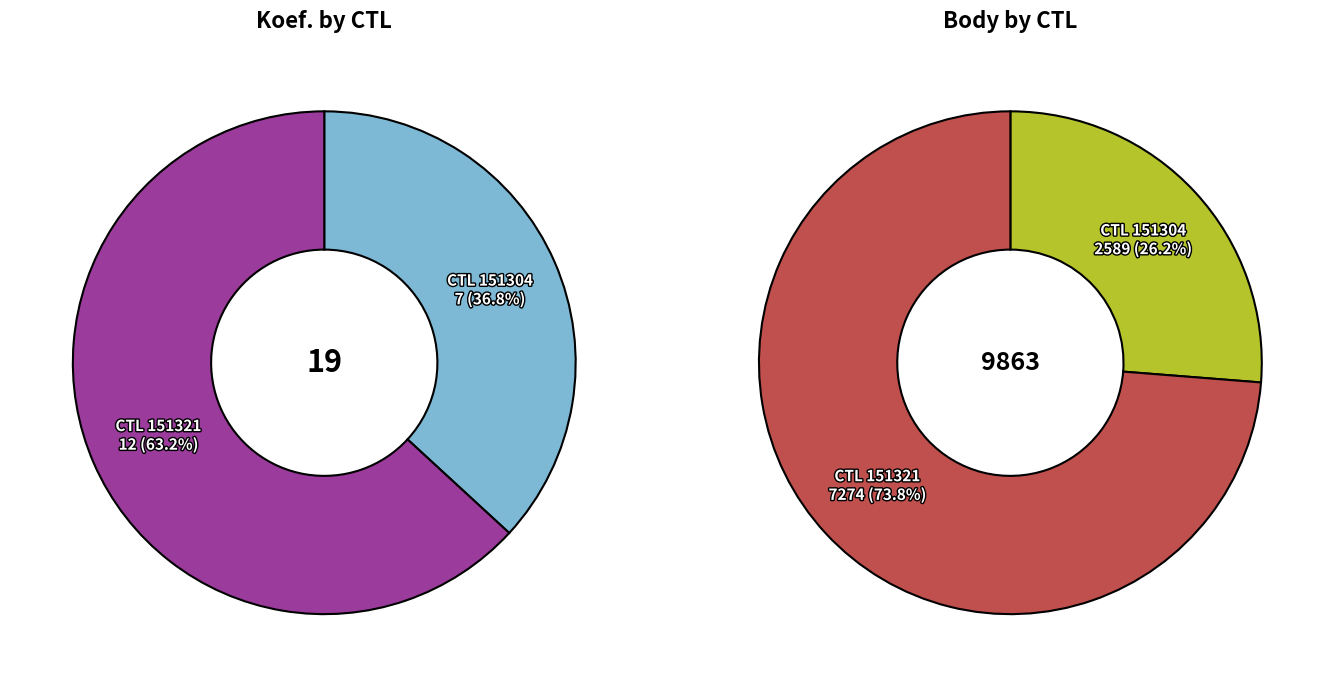

True or false: 151321 accounts for 71% of the total.

False